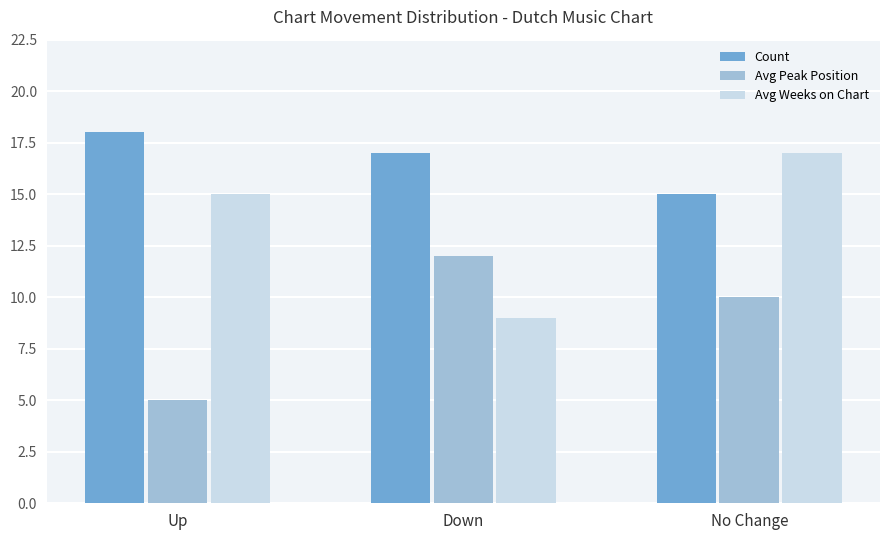

Rank the series at Up from lowest to highest value.

Avg Peak Position, Avg Weeks on Chart, Count